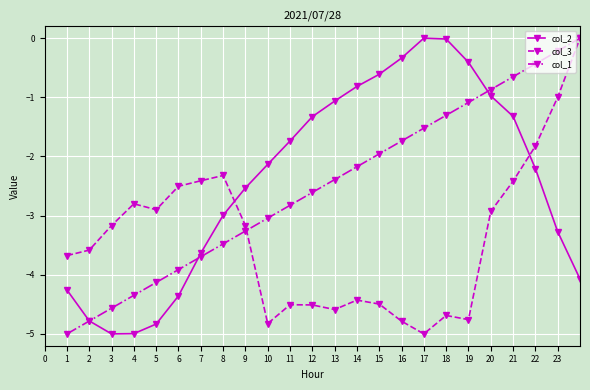

At how many categories does at least one series exceed -4?

24